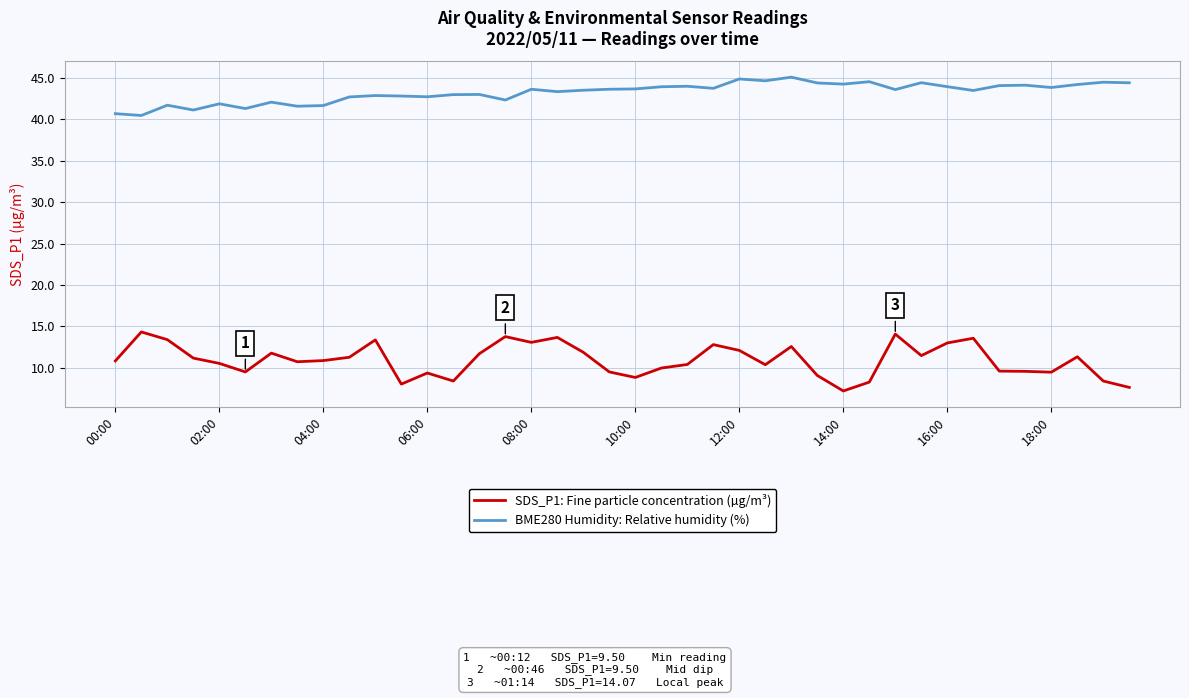

What is the maximum value for BME280 Humidity: Relative humidity (%)?

45.1